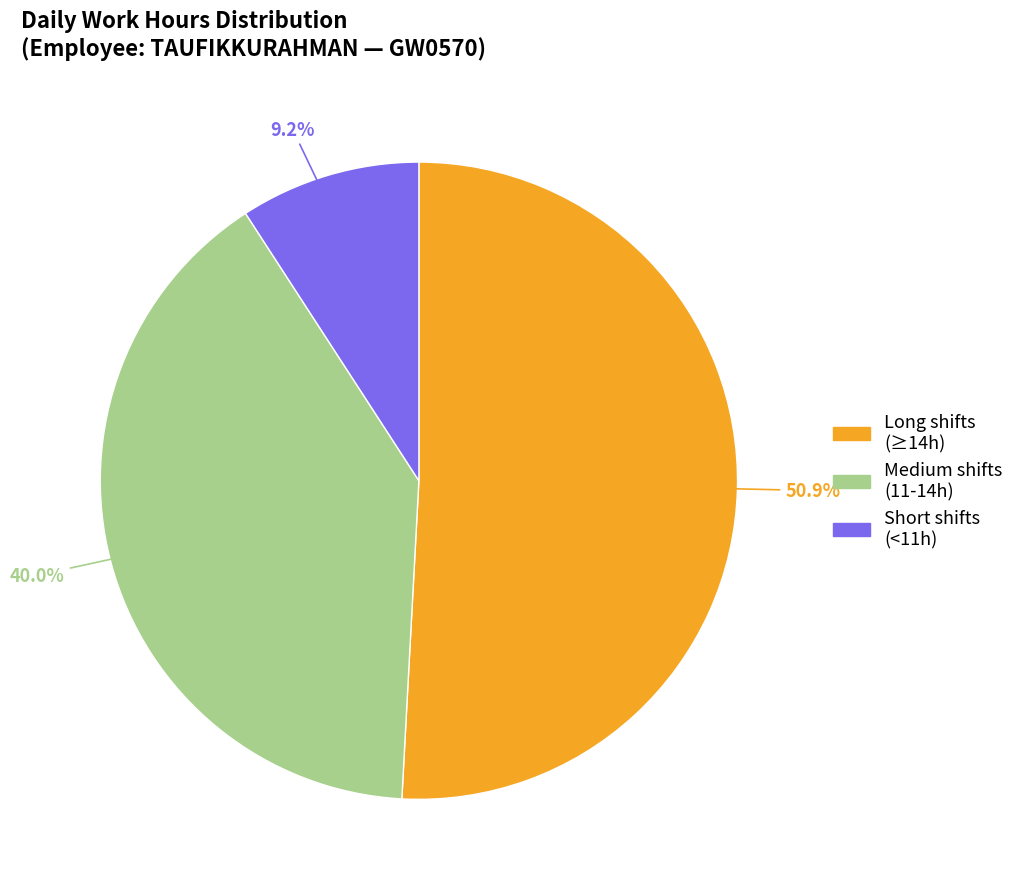

Which has a higher value, Short shifts (<11h) or Medium shifts (11-14h)?

Medium shifts (11-14h)